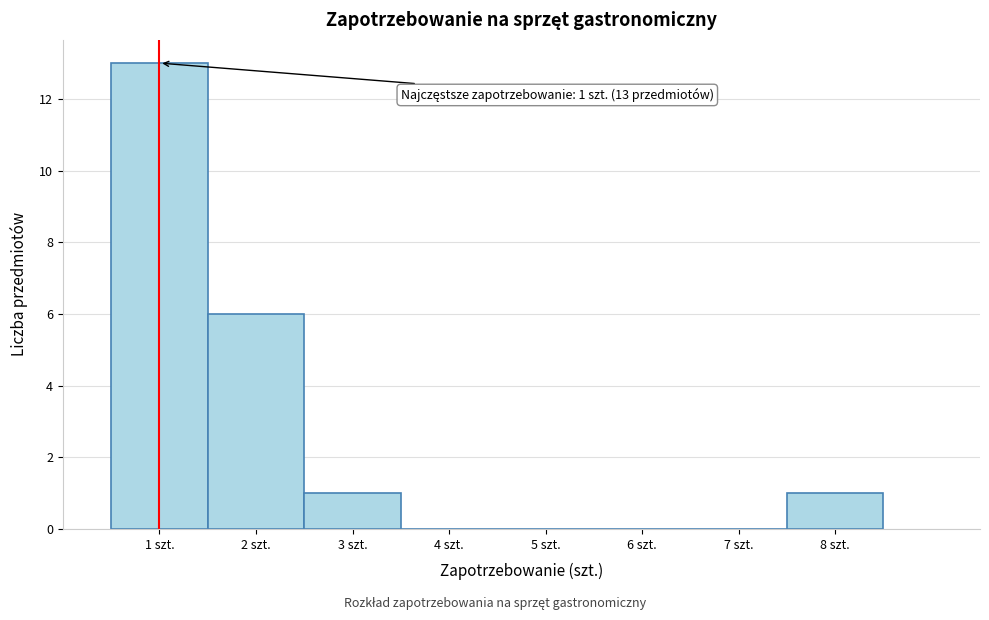

Over which range of the x-axis is the bar tallest?

0.5 to 1.5